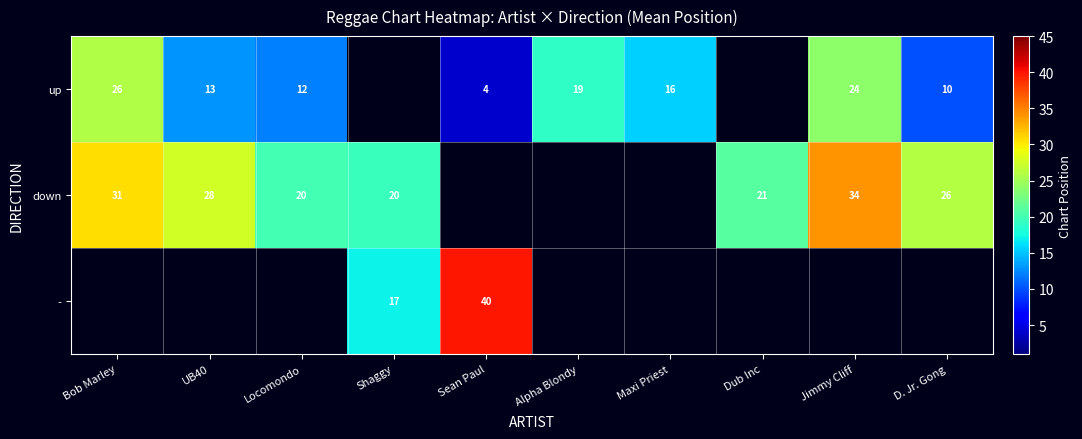

Is the value of - at Shaggy greater than the value of up at Jimmy Cliff?

No